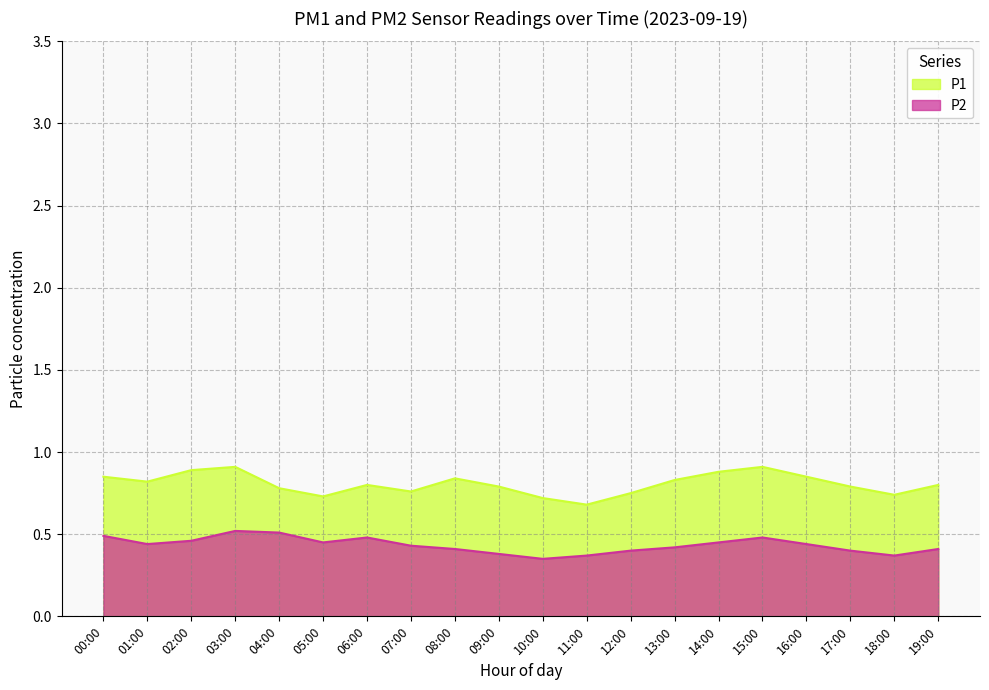

Which category has the lowest value in the P1 series?

11:00